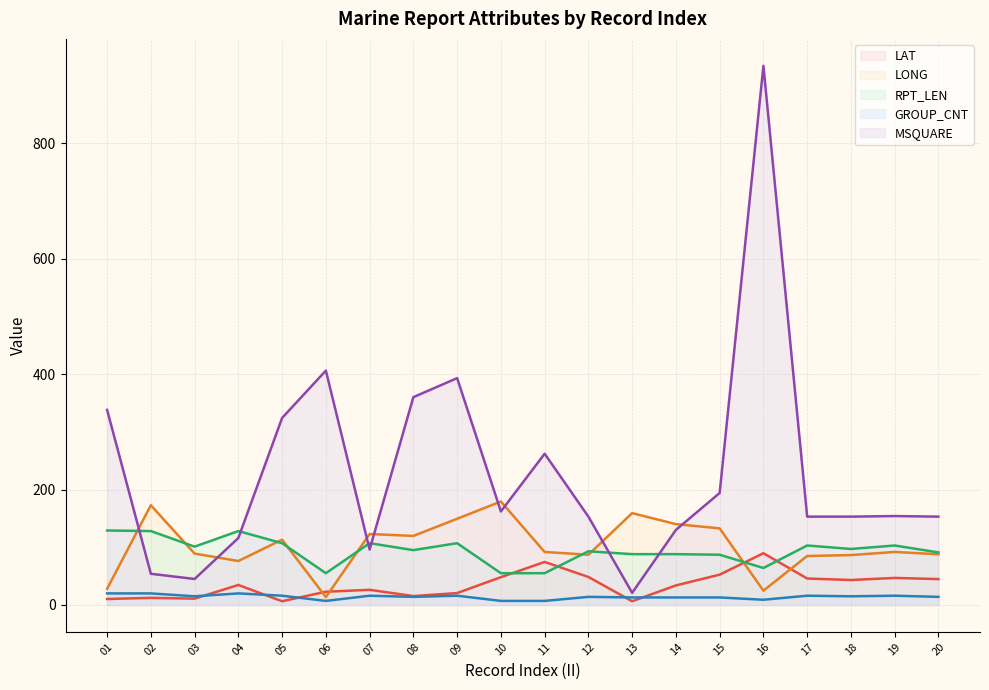

Reading left to right, list all the values displayed in this chart.

LAT: 10.3	12.3	10.9	34.6	6.4	22.9	26.2	15.4	20.6	48.1	74.5	48.5	6.4	33.8	52.5	89.6	45.8	43.2	46.8	44.8
LONG: 27.9	172.8	89.0	76.1	113.1	13.6	122.9	119.6	149.3	179.2	91.8	87.0	159.1	140.0	132.7	24.7	84.8	86.4	91.8	87.8
RPT_LEN: 129.0	128.0	101.0	128.0	107.0	55.0	107.0	95.0	107.0	55.0	55.0	93.0	88.0	88.0	87.0	64.0	103.0	97.0	103.0	91.0
GROUP_CNT: 20.0	20.0	15.0	20.0	16.0	7.0	16.0	14.0	16.0	7.0	7.0	14.0	13.0	13.0	13.0	9.0	16.0	15.0	16.0	14.0
MSQUARE: 338.0	54.0	45.0	116.0	324.0	406.0	96.0	360.0	393.0	162.0	262.0	153.0	21.0	130.0	194.0	934.0	153.0	153.0	154.0	153.0